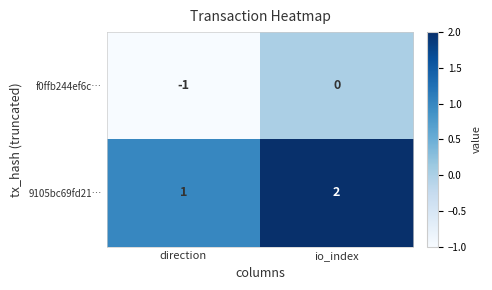

Is the value of 9105bc69fd21… at io_index greater than the value of f0ffb244ef6c… at io_index?

Yes